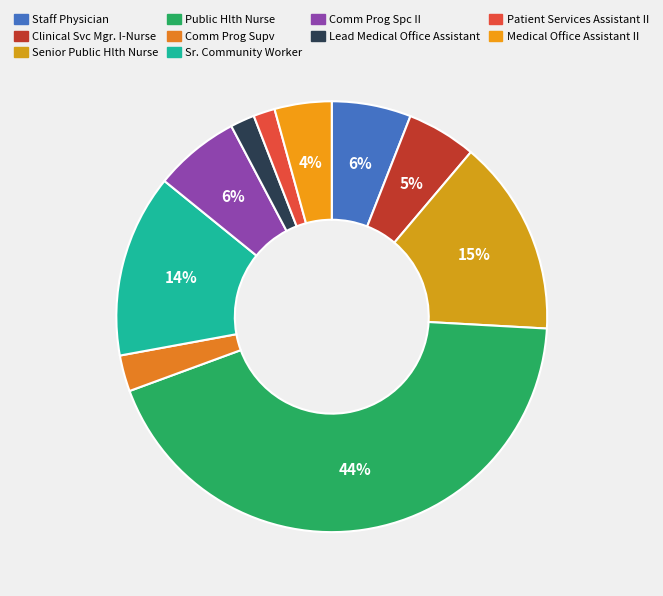

How many slices are in this pie chart?

10